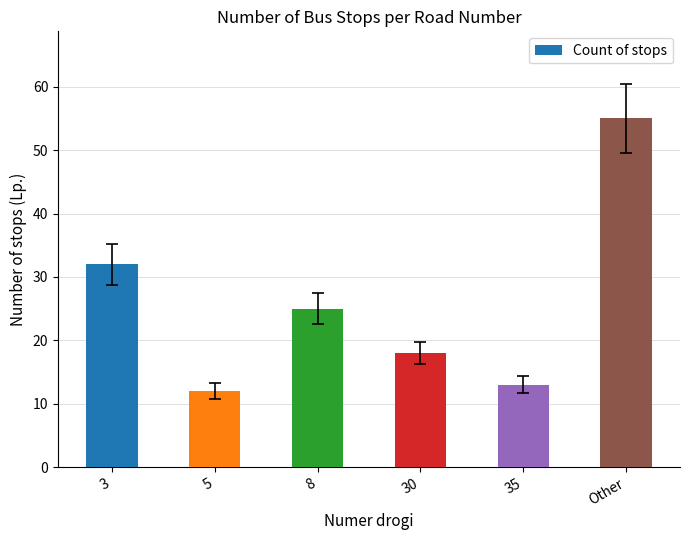

Is it true that the value at 35 is 13?

True